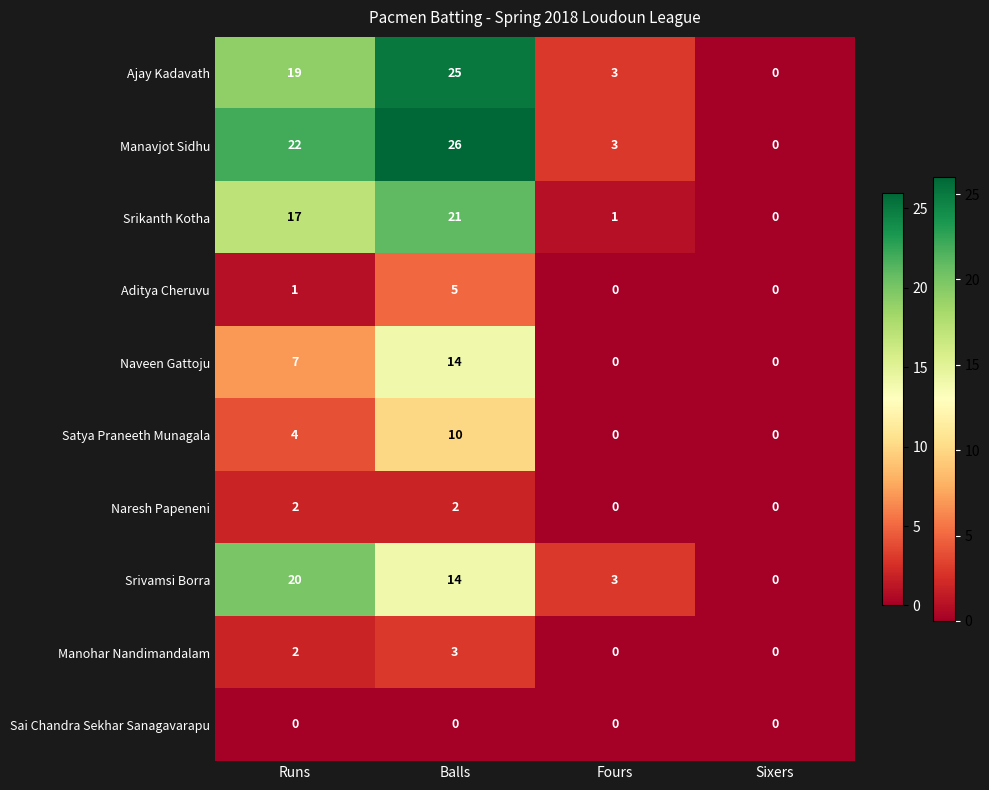

What is the sum of the Srikanth Kotha values at Fours and Balls?

22